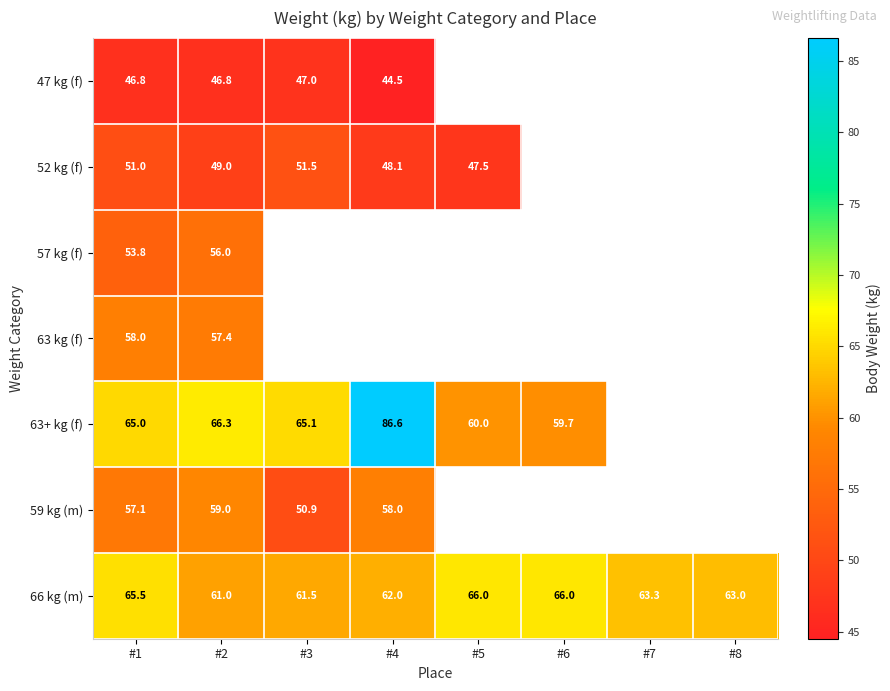

Is the value of 63+ kg (f) at #3 greater than the value of 47 kg (f) at #3?

Yes